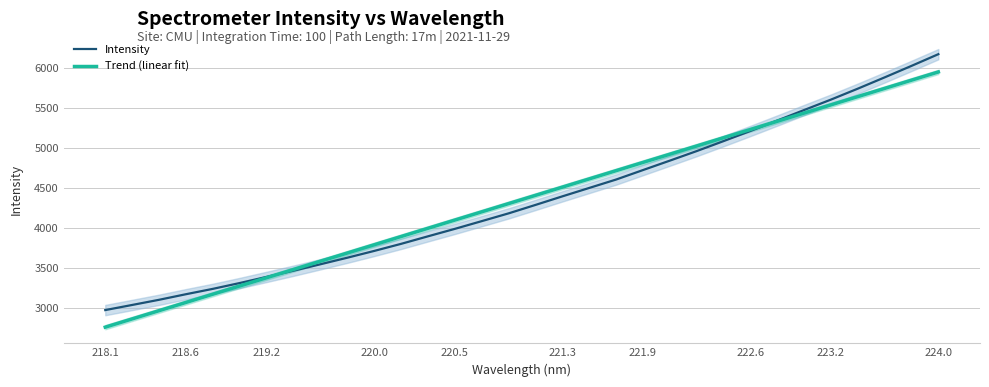

The Intensity series shows 5839.5 at 220.0. True or false?

False